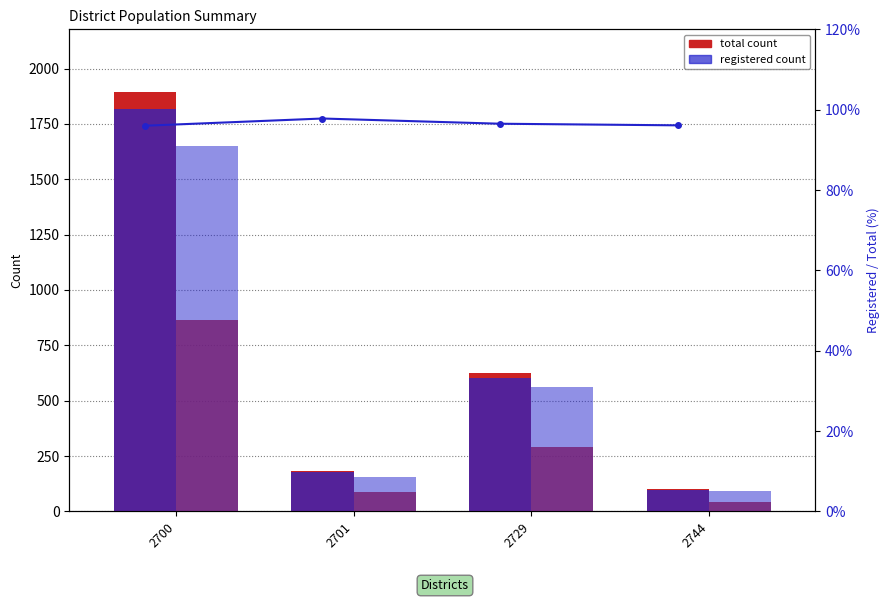

Are the bars horizontal?

No